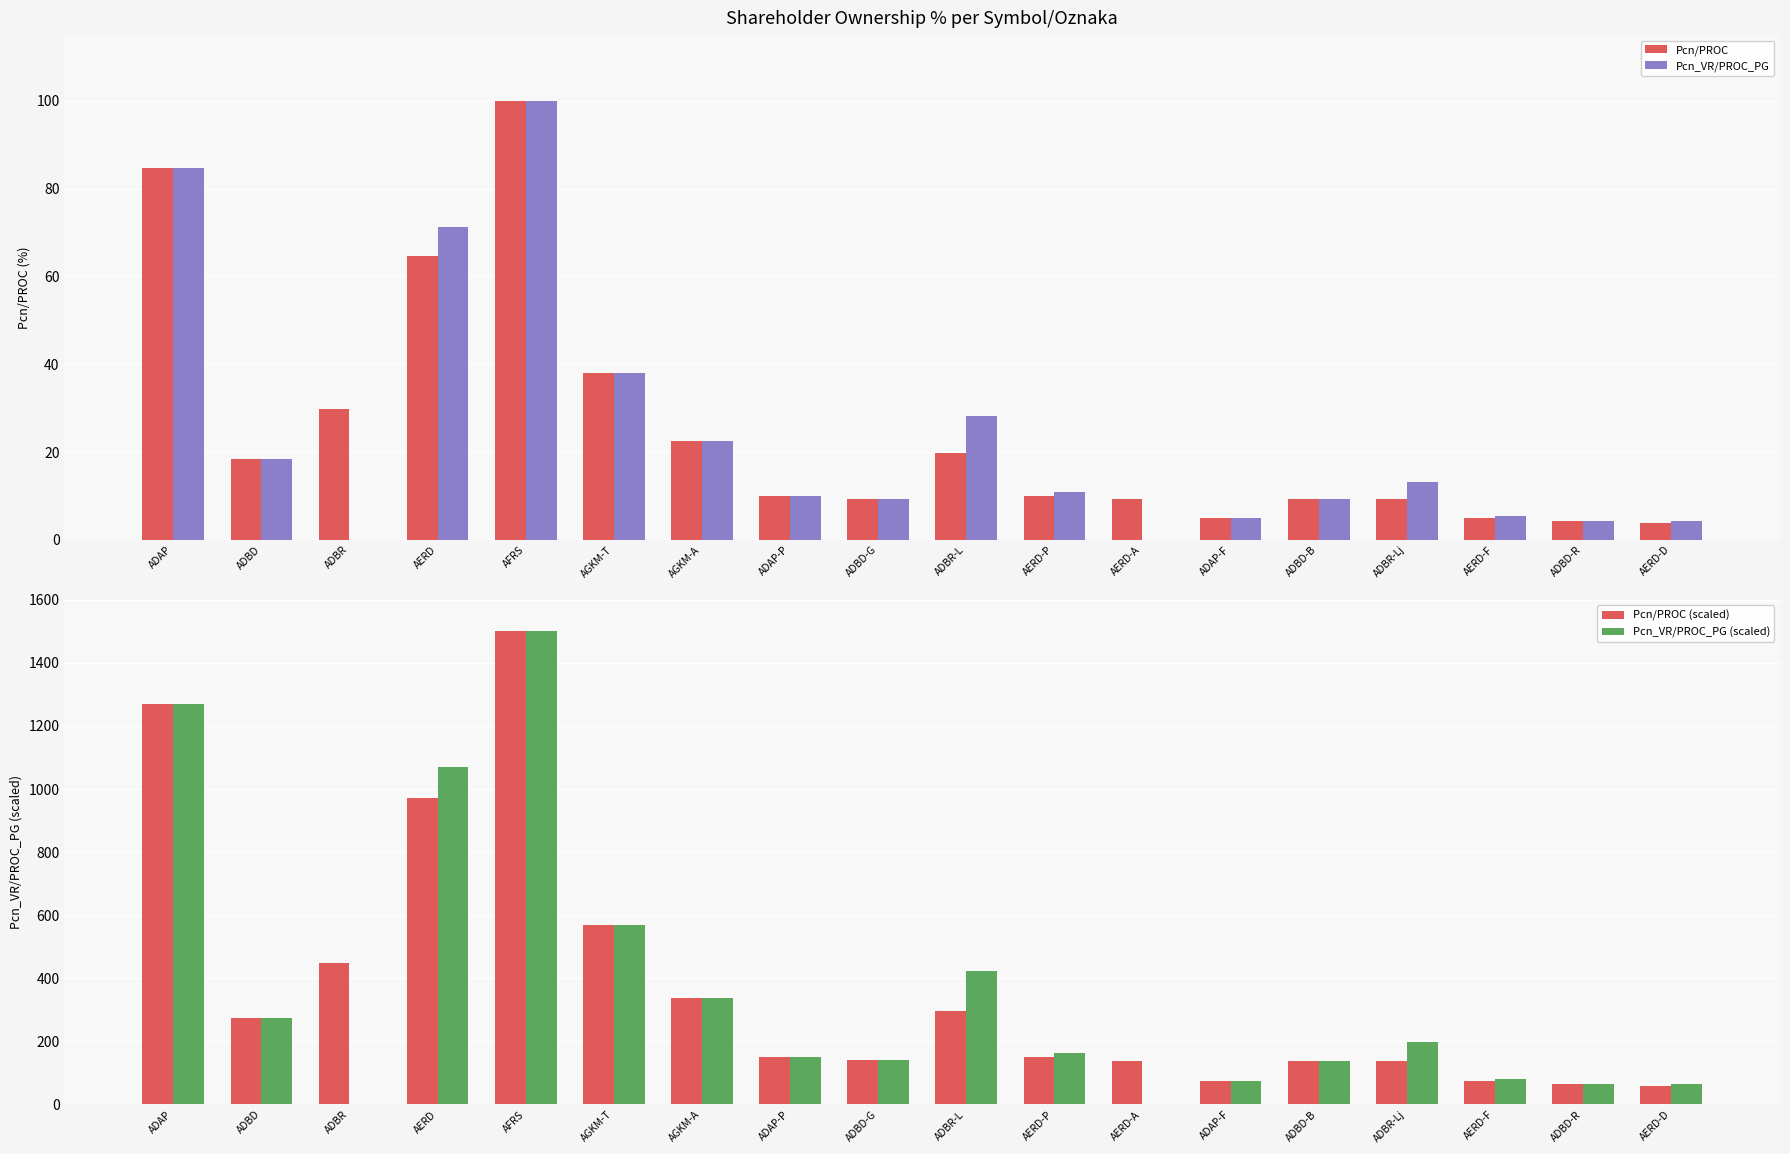

At which label does Pcn_VR/PROC_PG (scaled) first exceed 164?

ADAP